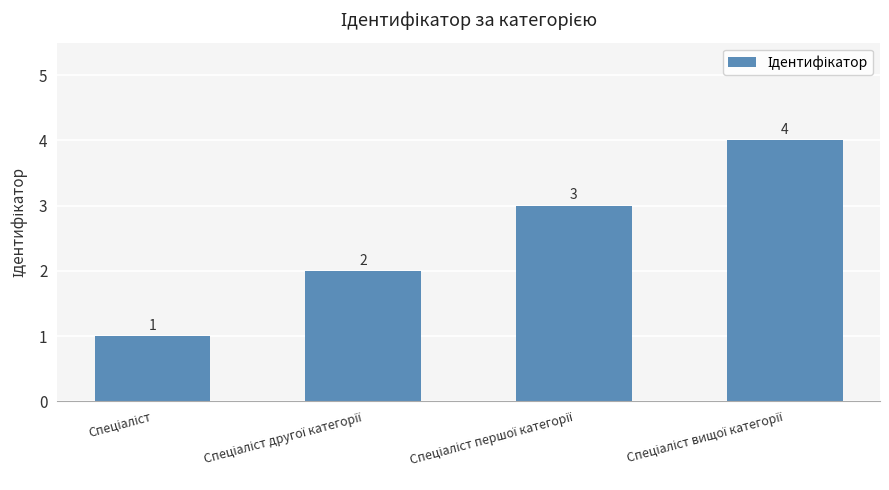

How many values are between 2 and 4?

3